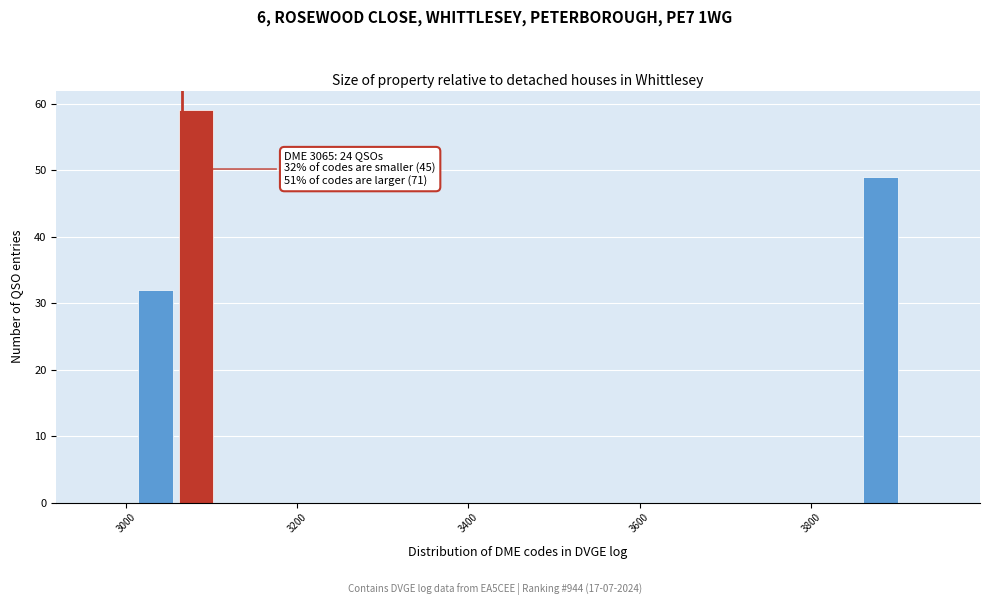

Around what value on the x-axis is the tallest bar? Give the approximate position of its centre, as read against the axis.

3080